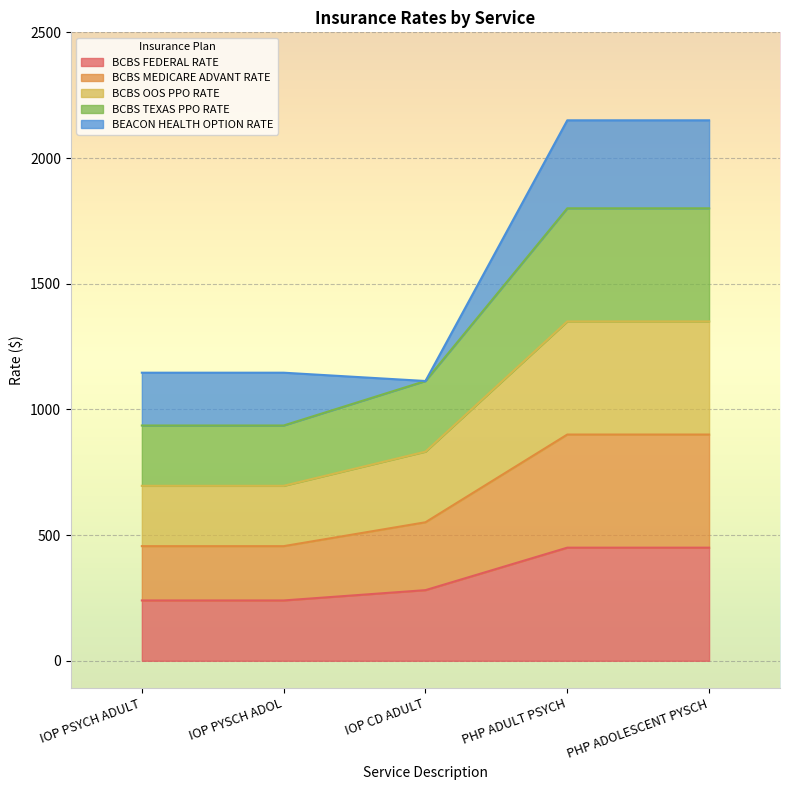

Rank the categories by BCBS OOS PPO RATE value from lowest to highest.

IOP PSYCH ADULT, IOP PYSCH ADOL, IOP CD ADULT, PHP ADULT PSYCH, PHP ADOLESCENT PYSCH